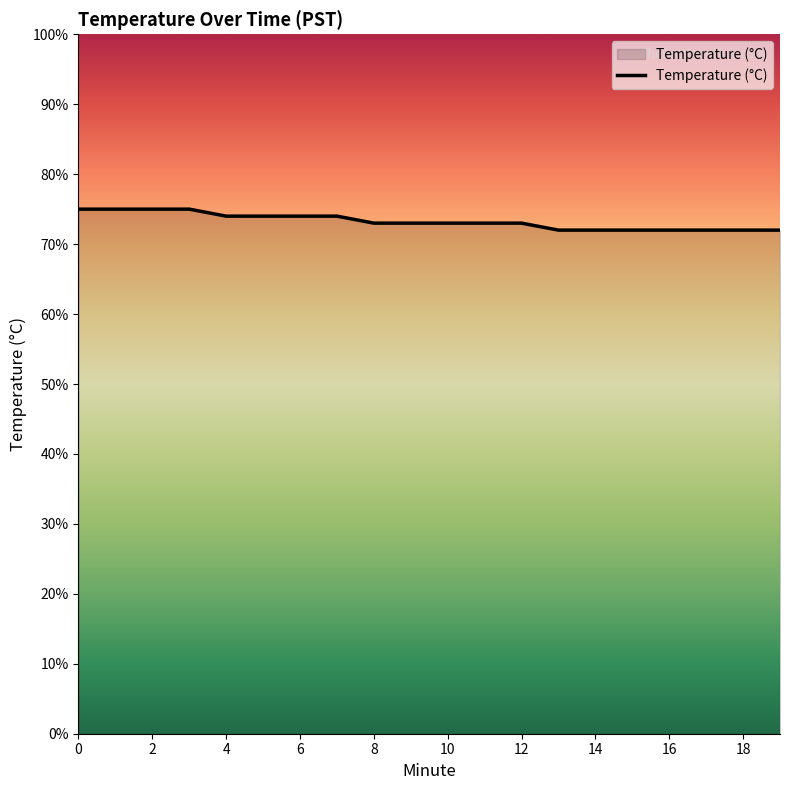

Does the chart display data point markers on the line(s)?

No